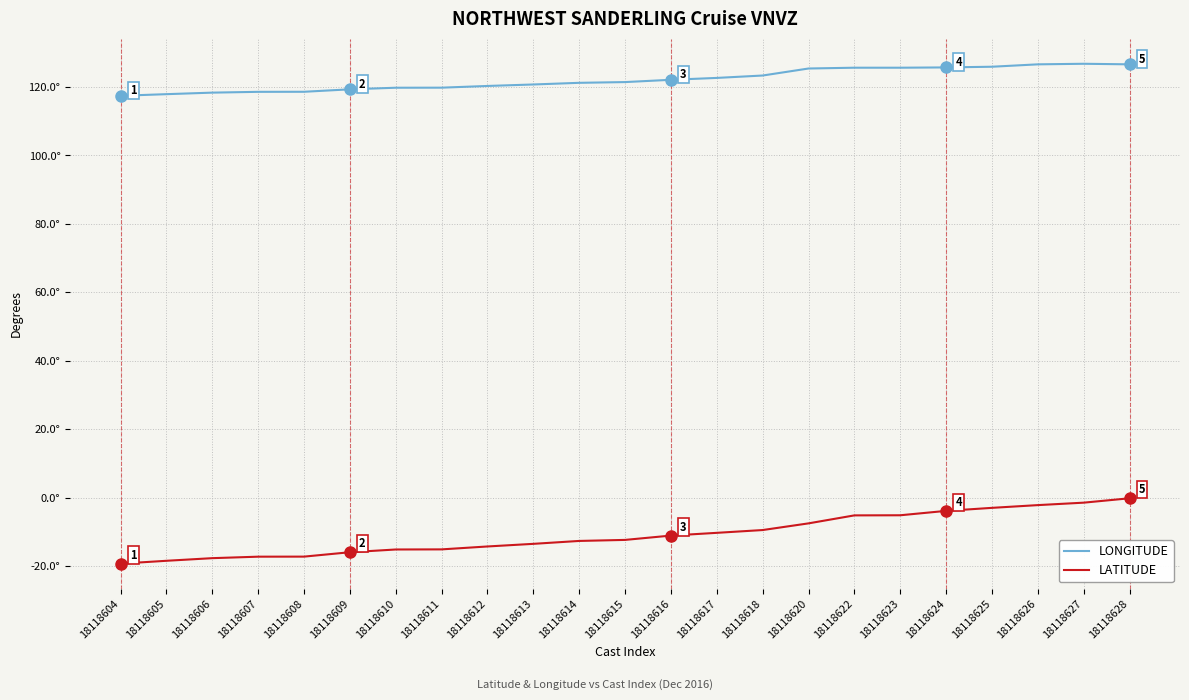

At which label does LATITUDE first exceed -12?

18118616